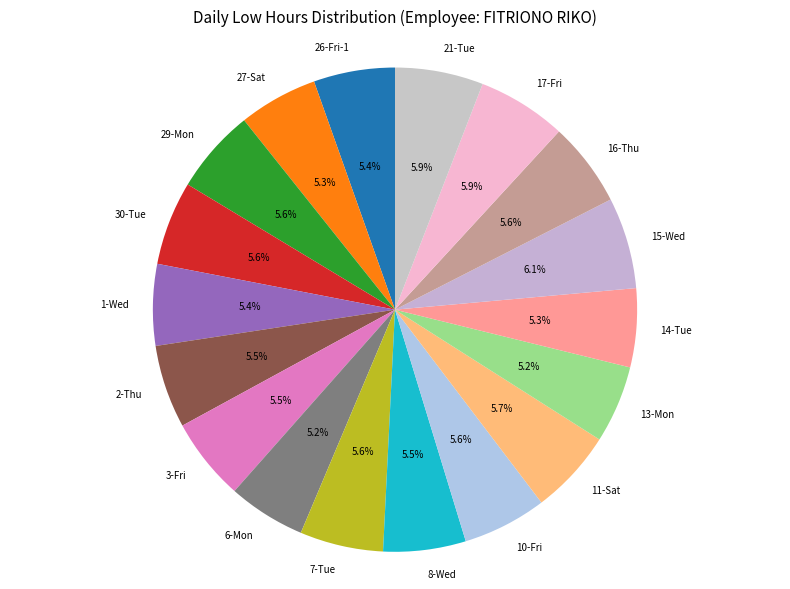

Does 13-Mon account for over 50% of the chart?

No